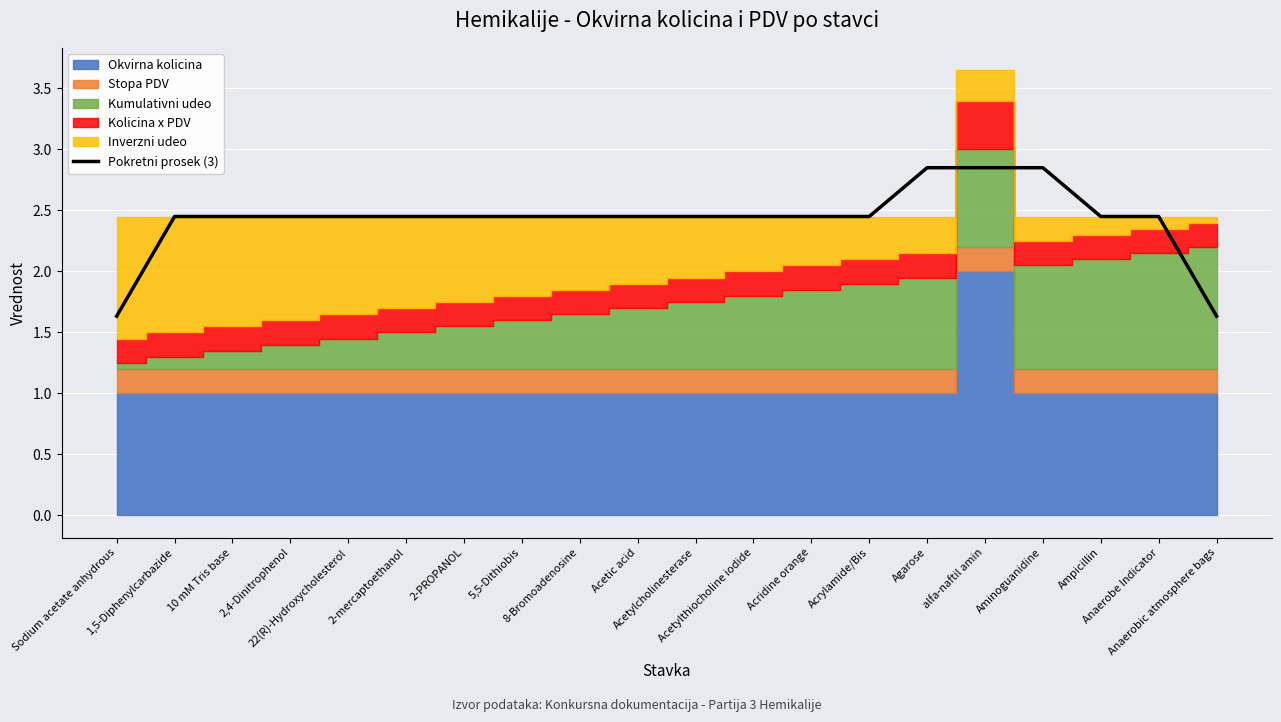

Where is the first local minimum?

2-mercaptoethanol